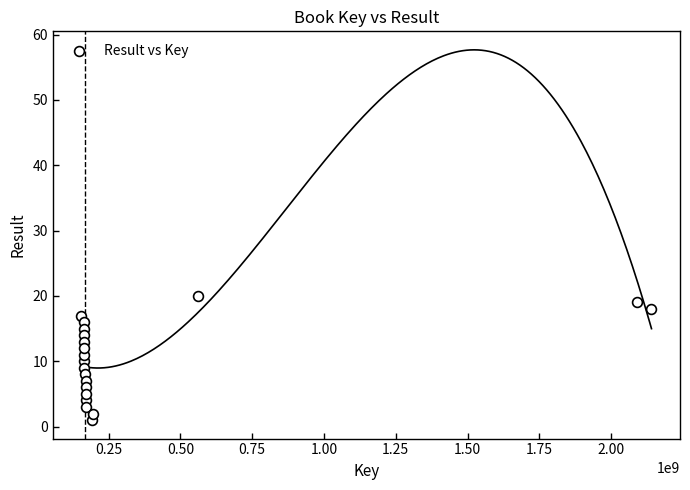

What is the range of Y values (max minus min)?

19